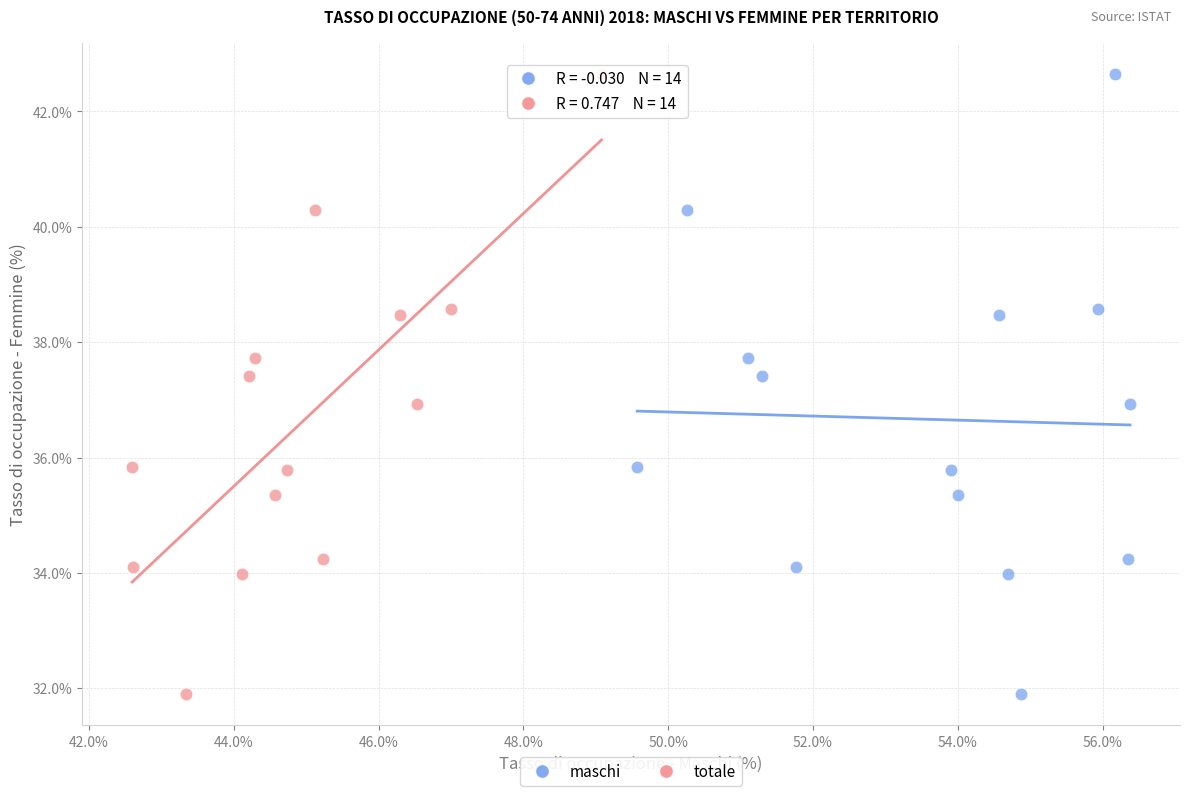

What are all the series names shown in the legend?

maschi, totale